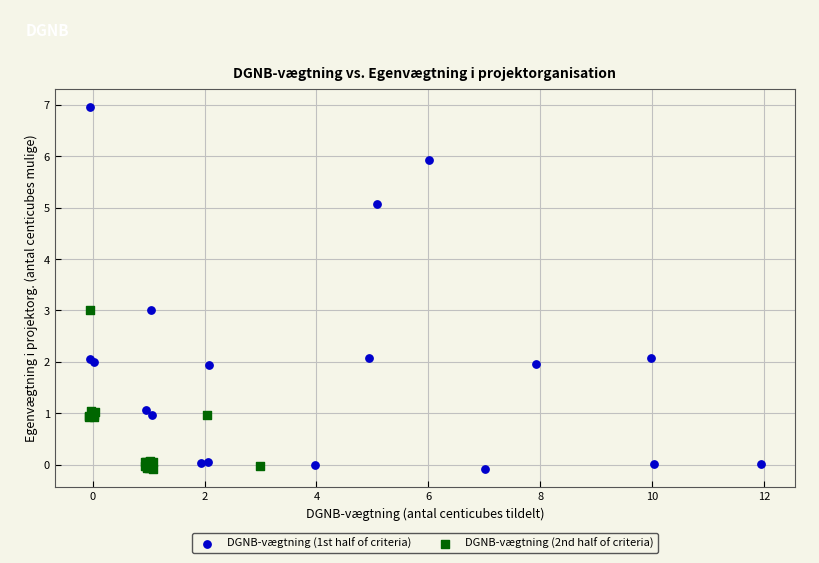

Which series contains the highest Y value?

DGNB-vægtning (1st half of criteria)